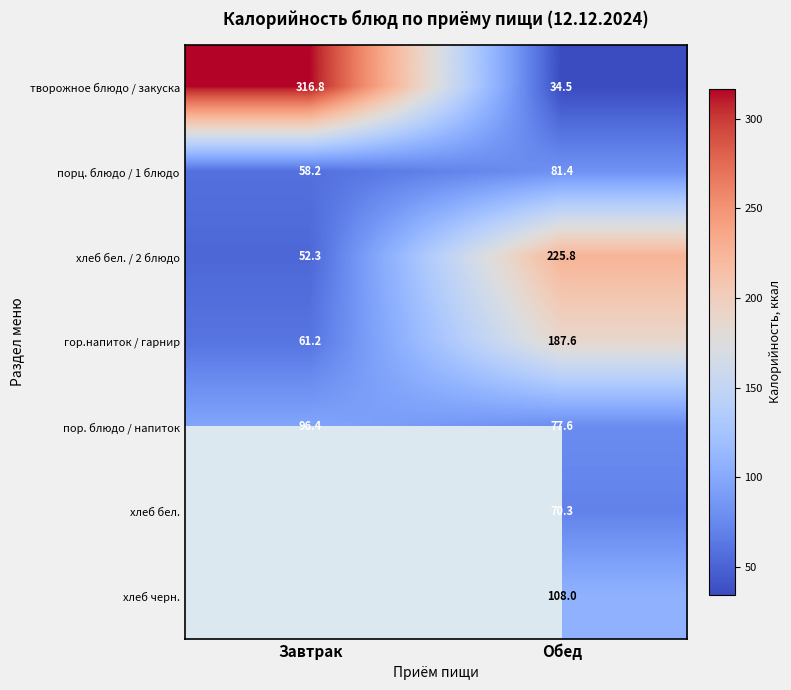

At which label does пор. блюдо / напиток reach its minimum?

Обед